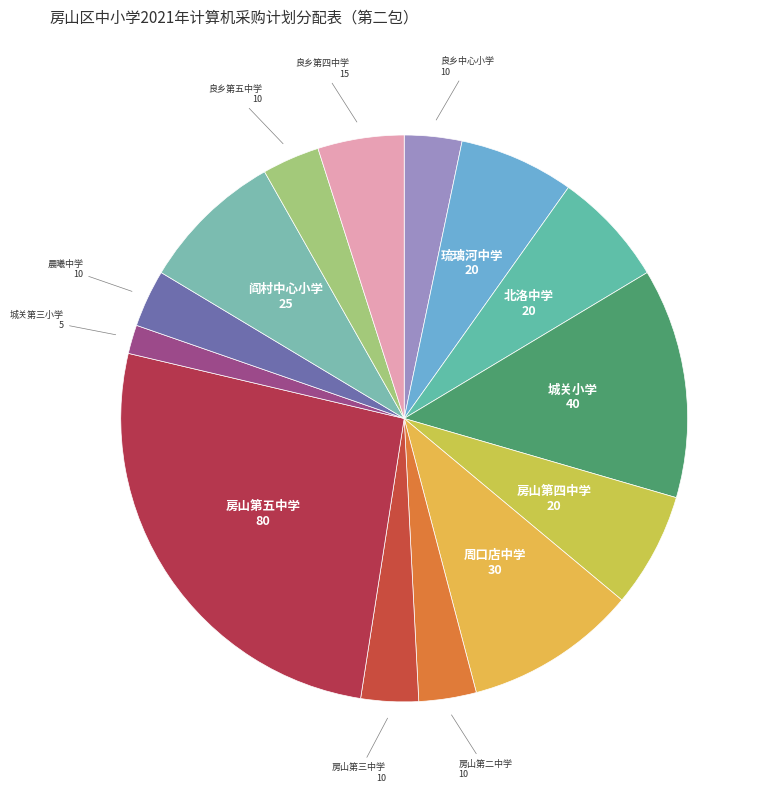

How many slices are in this pie chart?

14